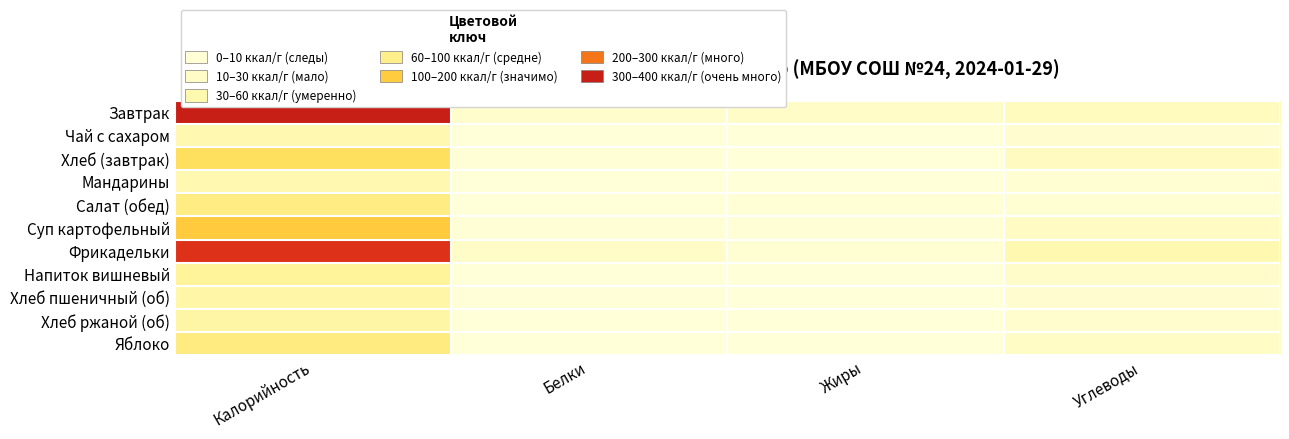

Which label corresponds to the smallest value in the chart?

Белки